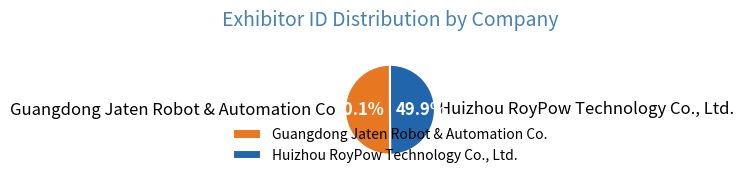

The Guangdong Jaten Robot & Automation Co. slice represents 40% of the pie. True or false?

False